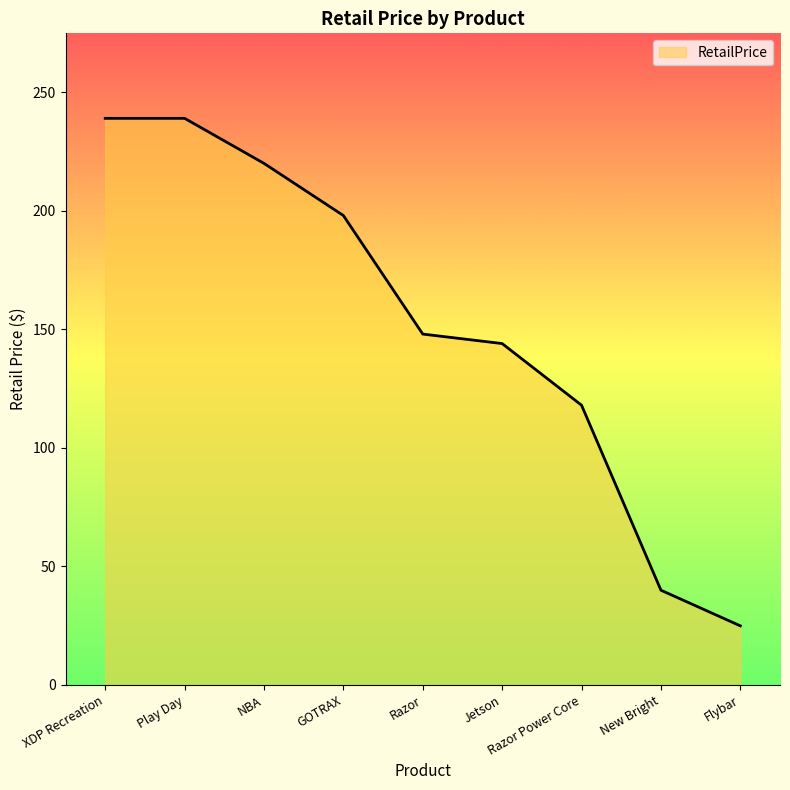

What is the difference between the maximum and minimum values?

214.1